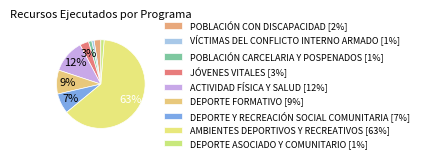

What percentage is the VÍCTIMAS DEL CONFLICTO INTERNO ARMADO slice, to the nearest percent?

1%